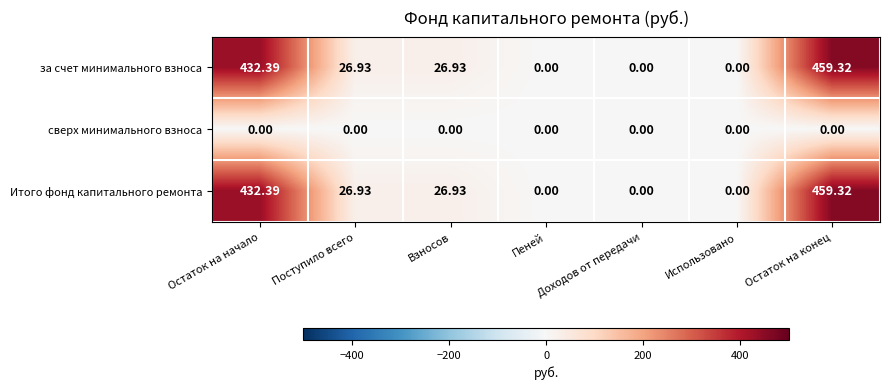

At which label does Итого фонд капитального ремонта first exceed 26?

Остаток на начало